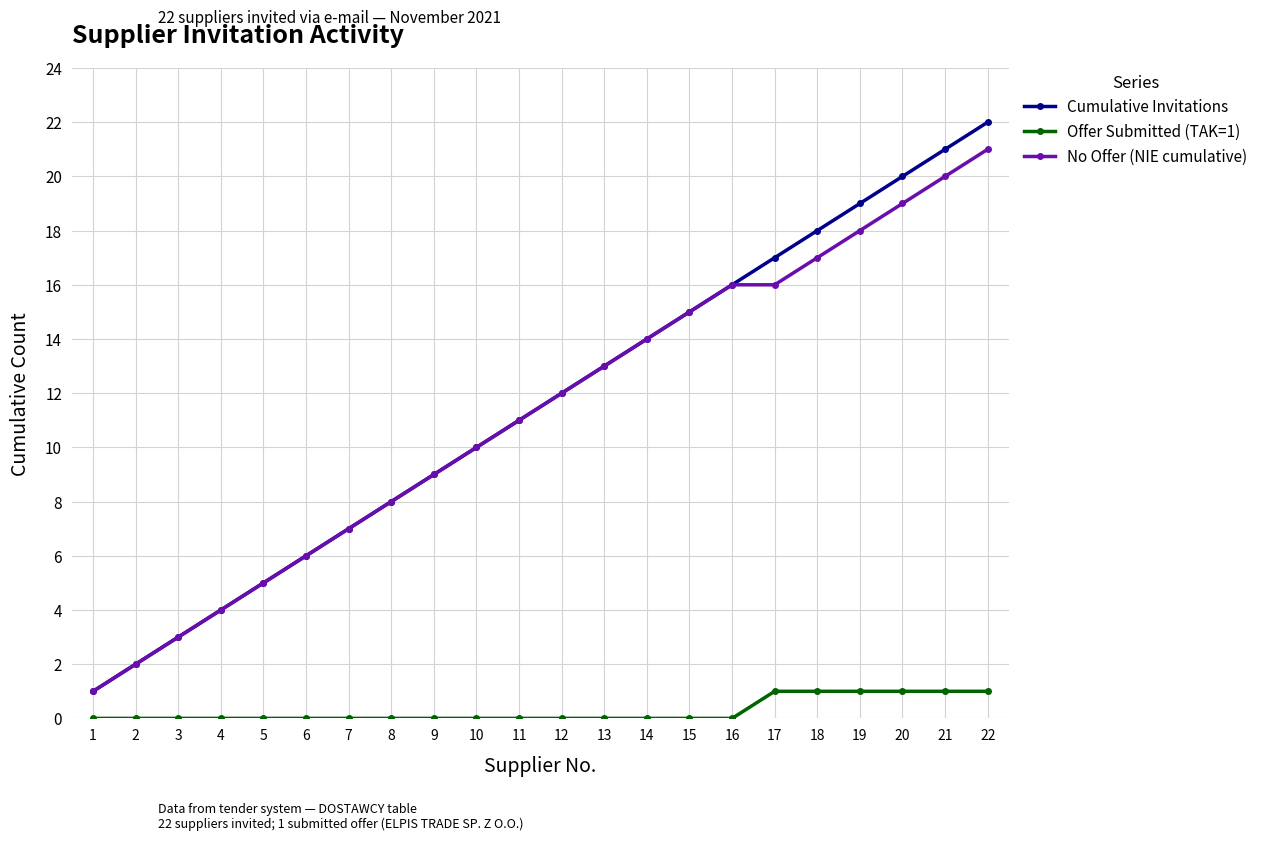

Where is Cumulative Invitations nearest to the value 11?

11